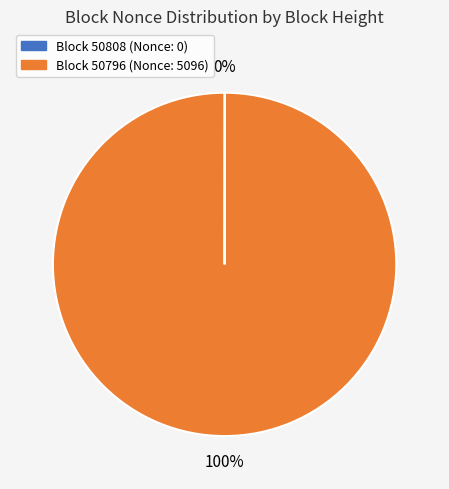

To the nearest percent, what is the average slice percentage?

50%